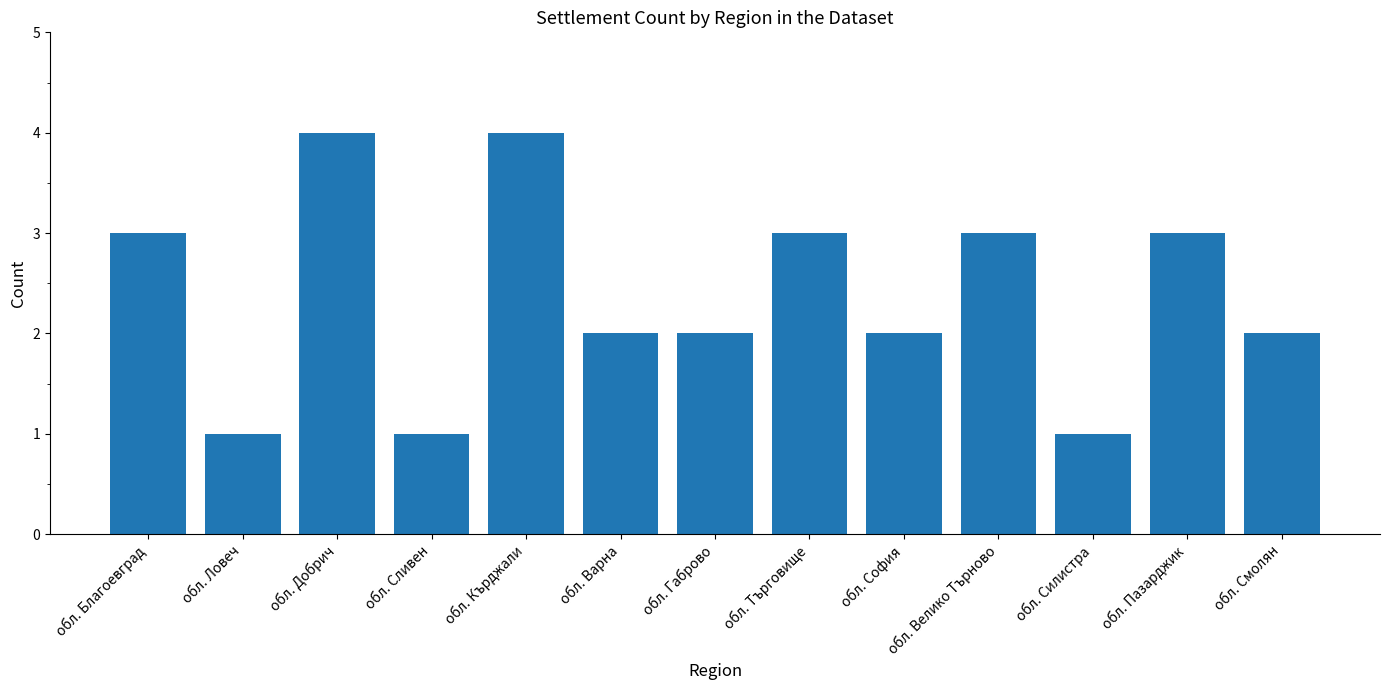

How many distinct data groups are displayed?

1